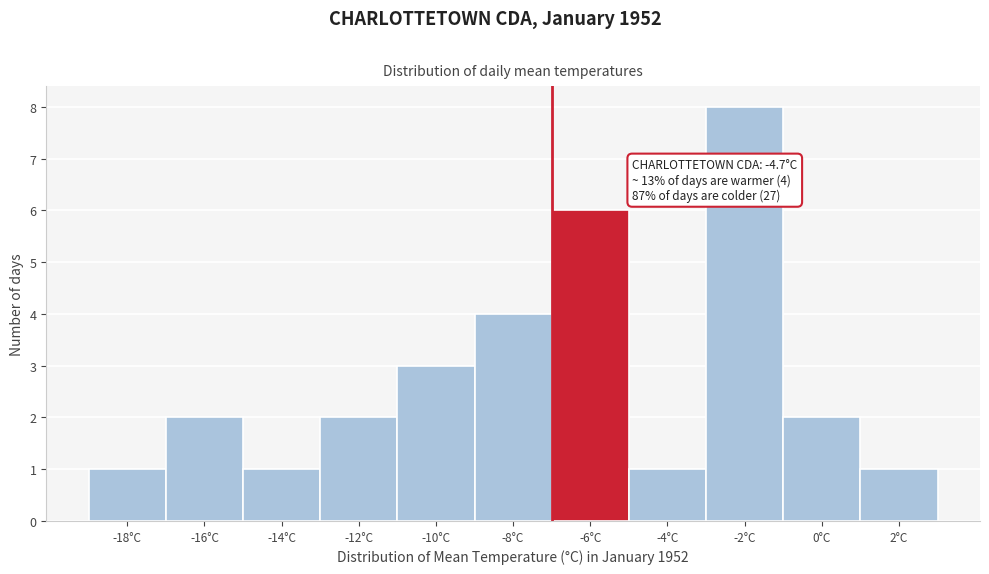

Reading left to right, what are all the values shown in this chart?

1	2	1	2	3	4	6	1	8	2	1